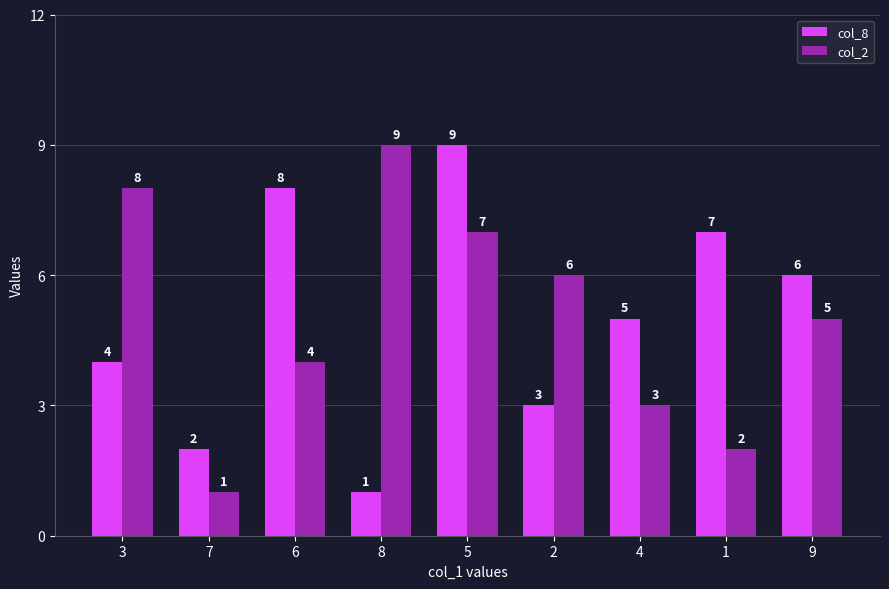

Between 3 and 2, which series saw the biggest shift?

col_2